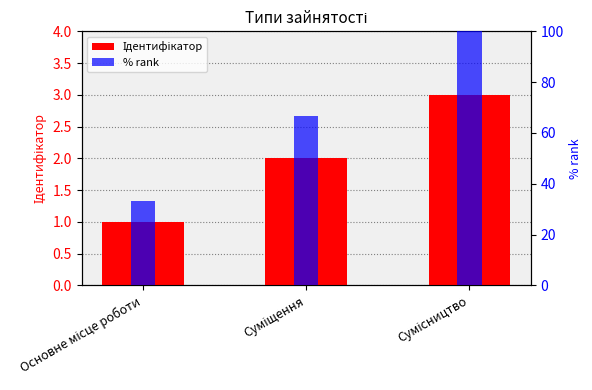

Reading left to right, transcribe all the data shown in this chart.

Ідентифікатор: Основне місце роботи=1.0	Суміщення=2.0	Сумісництво=3.0
% rank: Основне місце роботи=33.3	Суміщення=66.7	Сумісництво=100.0